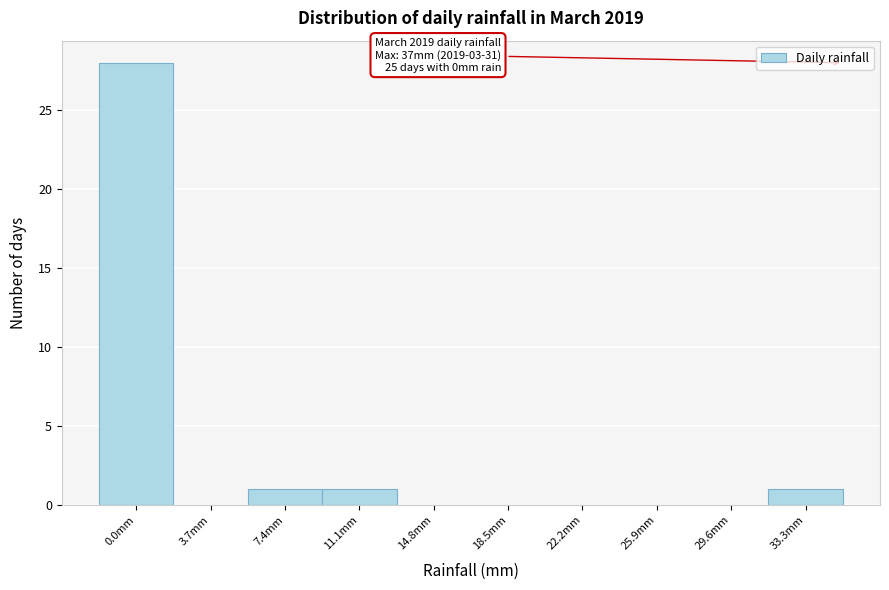

Reading left to right, what are all the values shown in this chart?

0.0mm=28	3.7mm=0	7.4mm=1	11.1mm=1	14.8mm=0	18.5mm=0	22.2mm=0	25.9mm=0	29.6mm=0	33.3mm=1